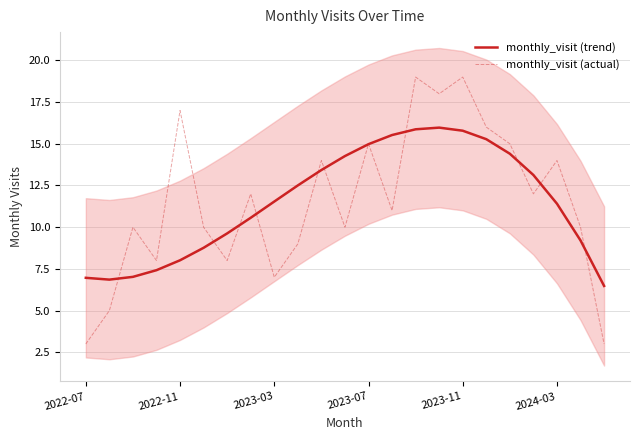

True or false: monthly_visit (actual) has a value of 19.0 at 2023-11.

True